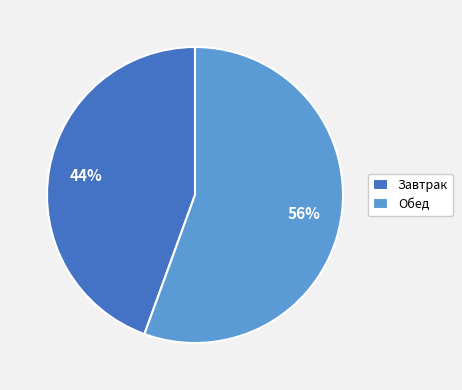

To the nearest percent, what is the average slice percentage?

50%